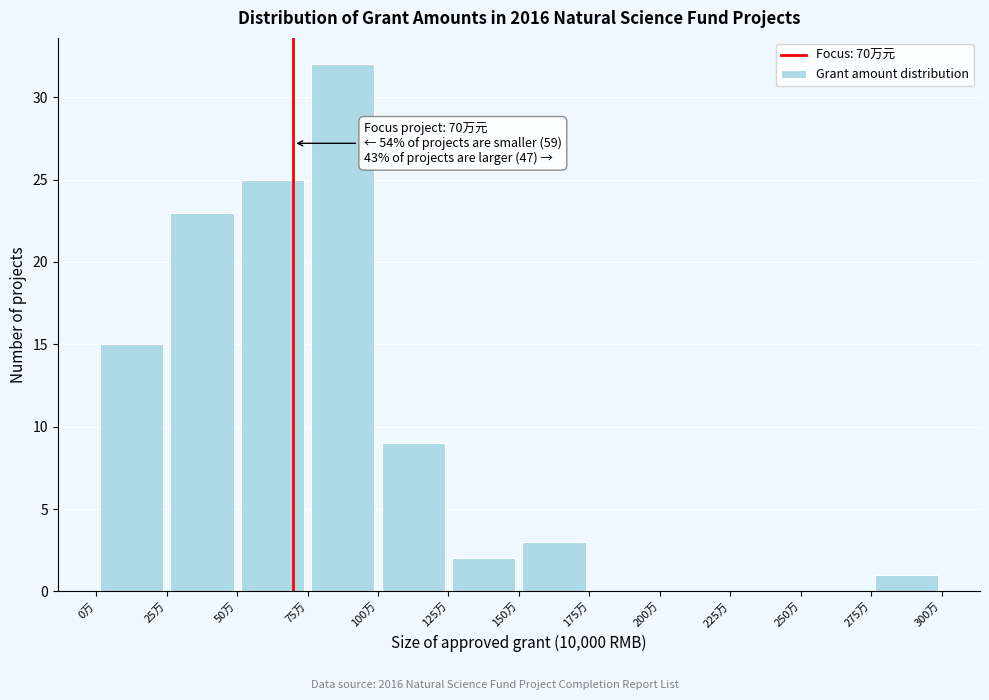

Which range on the x-axis has the tallest bar?

75 to 100